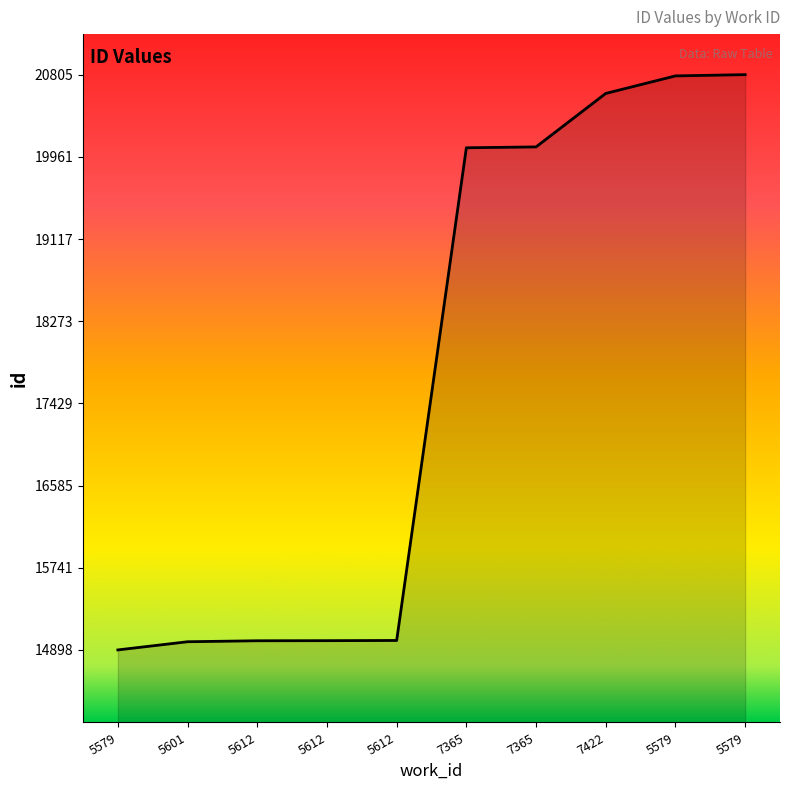

Does the chart display data point markers on the line(s)?

No